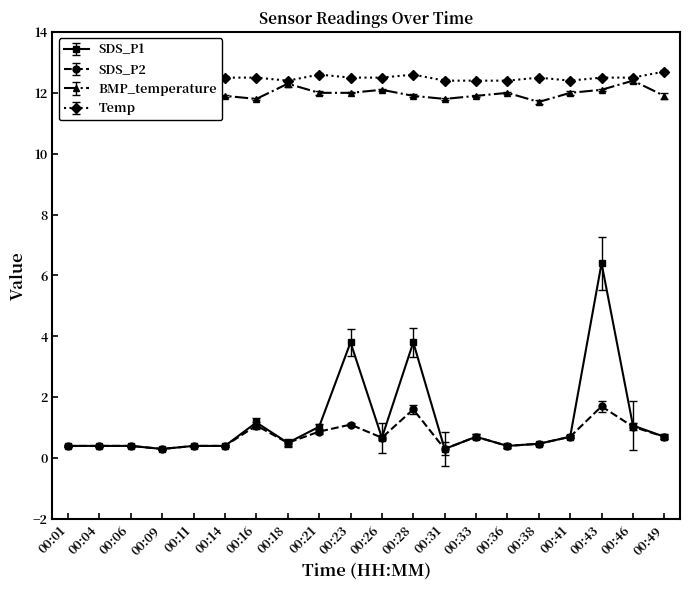

True or false: Temp and BMP_temperature cross at least once.

False